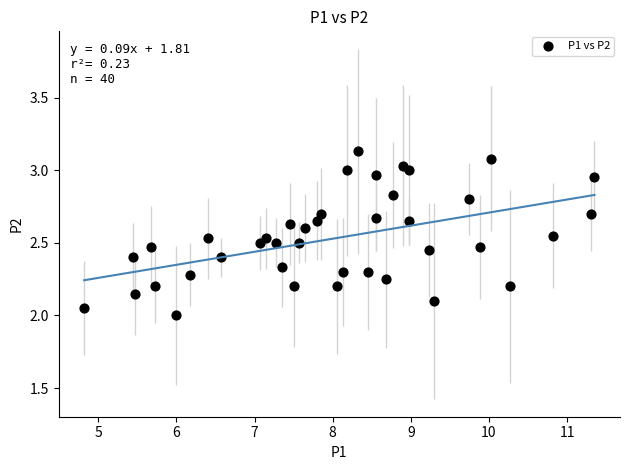

What is the range of Y values (max minus min)?

1.1